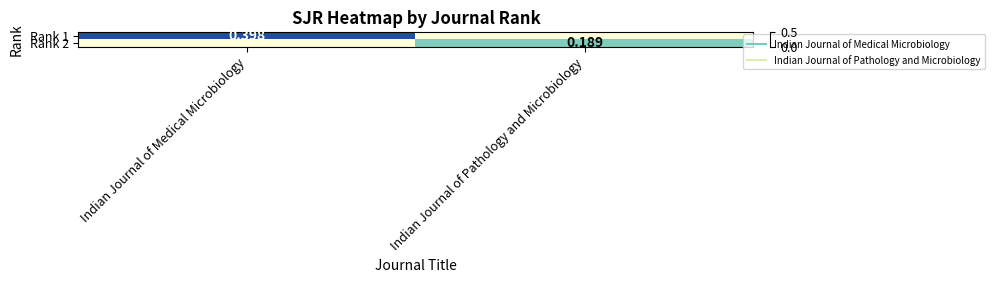

Rank the series by their maximum value, from highest to lowest.

Rank 1, Rank 2